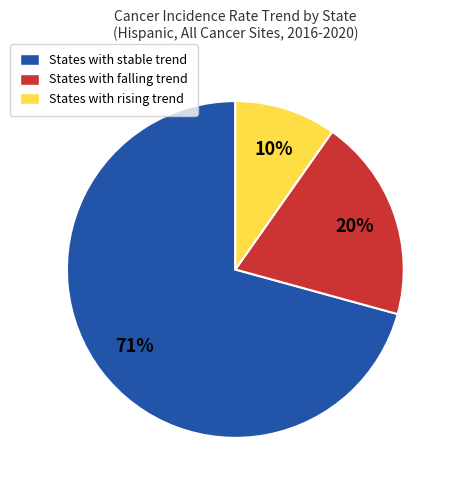

To the nearest percent, what is the difference between the States with rising trend and States with falling trend slice percentages?

10%